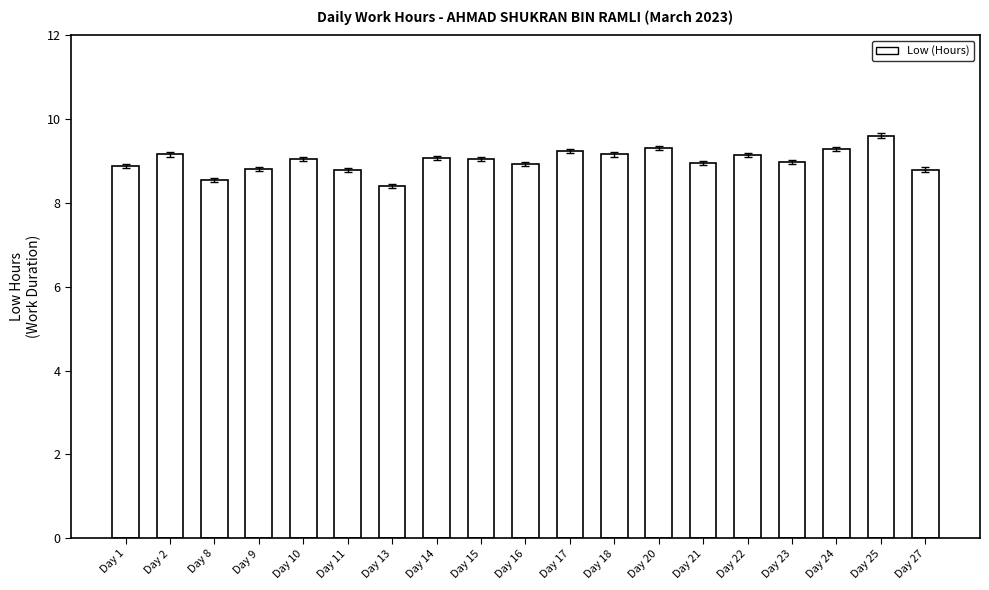

What is the sum of all values?

171.2